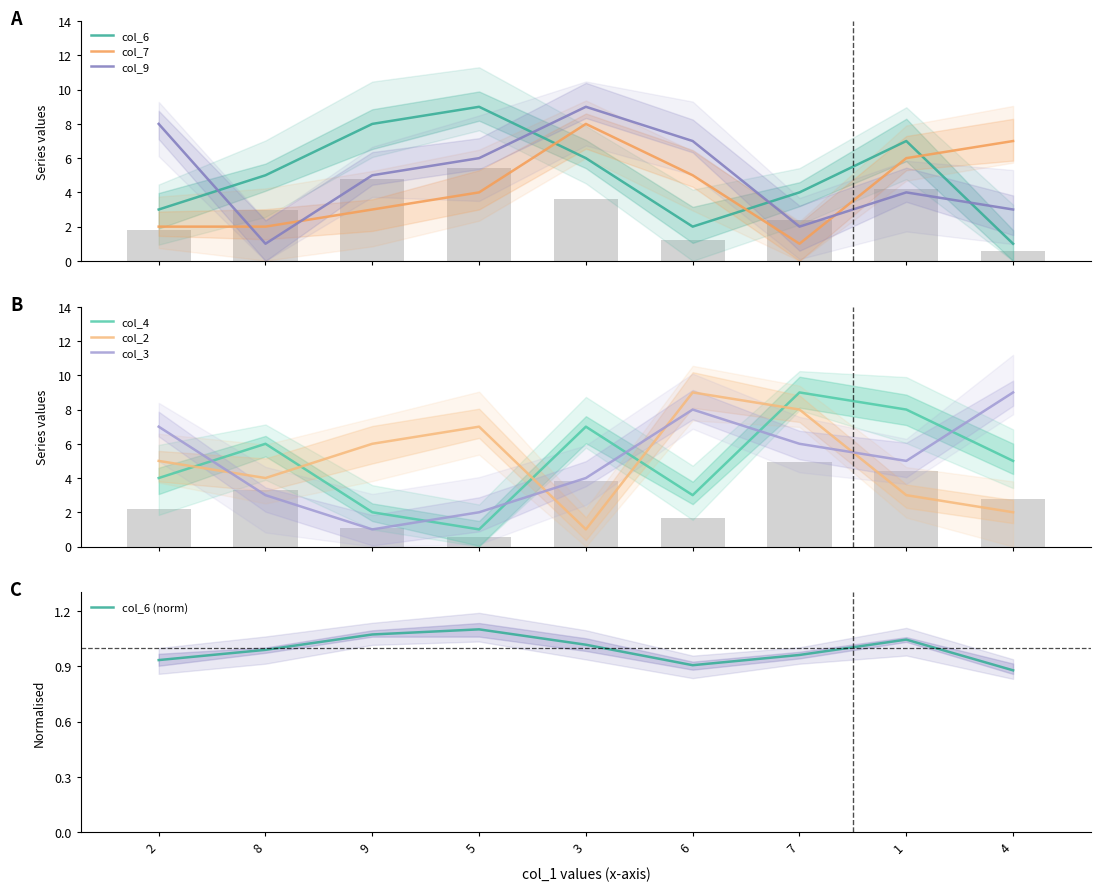

List the labels in order of col_2 value, largest first.

6, 7, 5, 9, 2, 8, 1, 4, 3